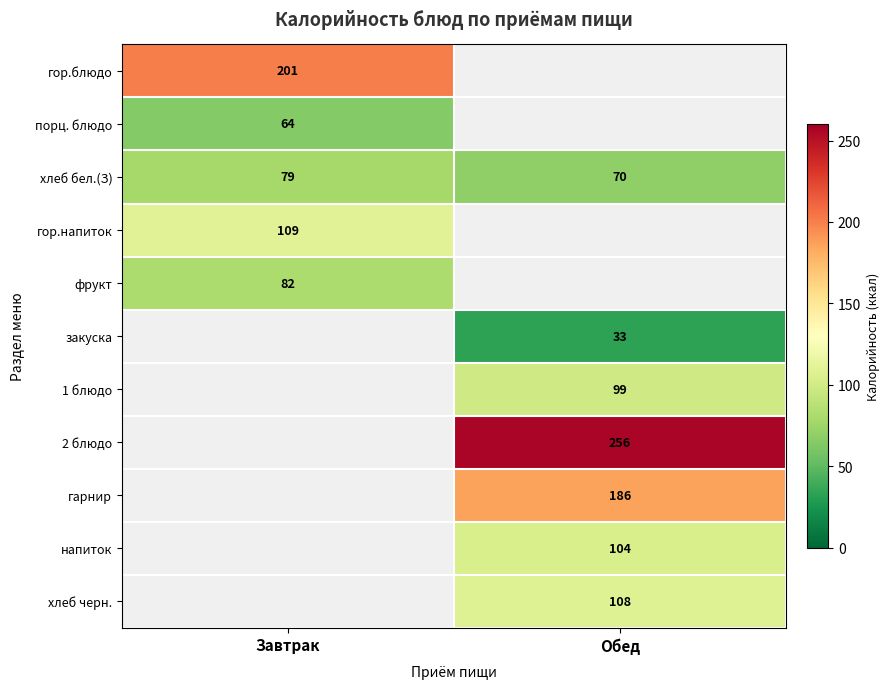

Is it true that 1 блюдо equals 27.2 at Обед?

False